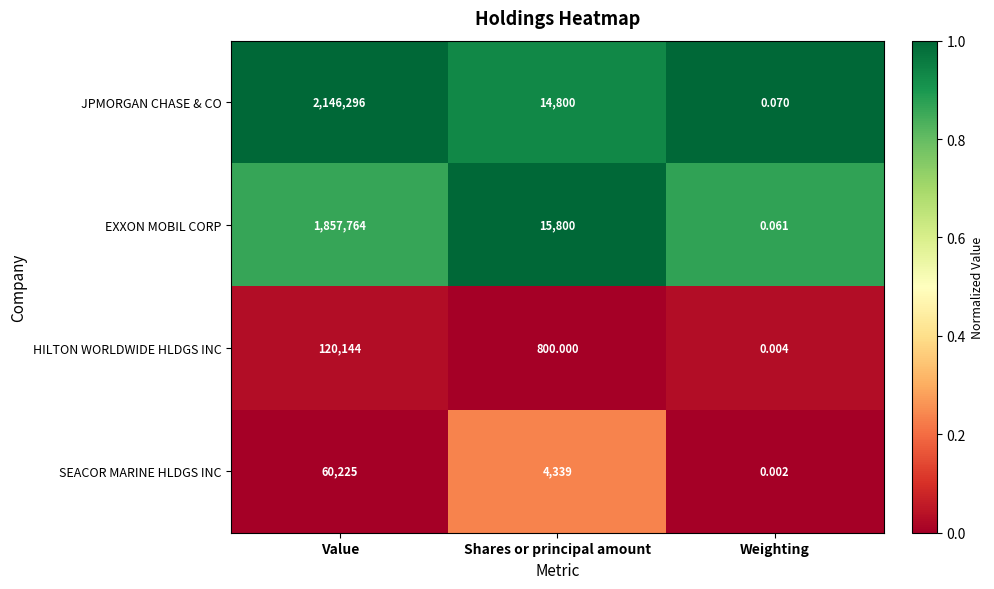

Which series changed the most between Shares or principal amount and Weighting?

EXXON MOBIL CORP